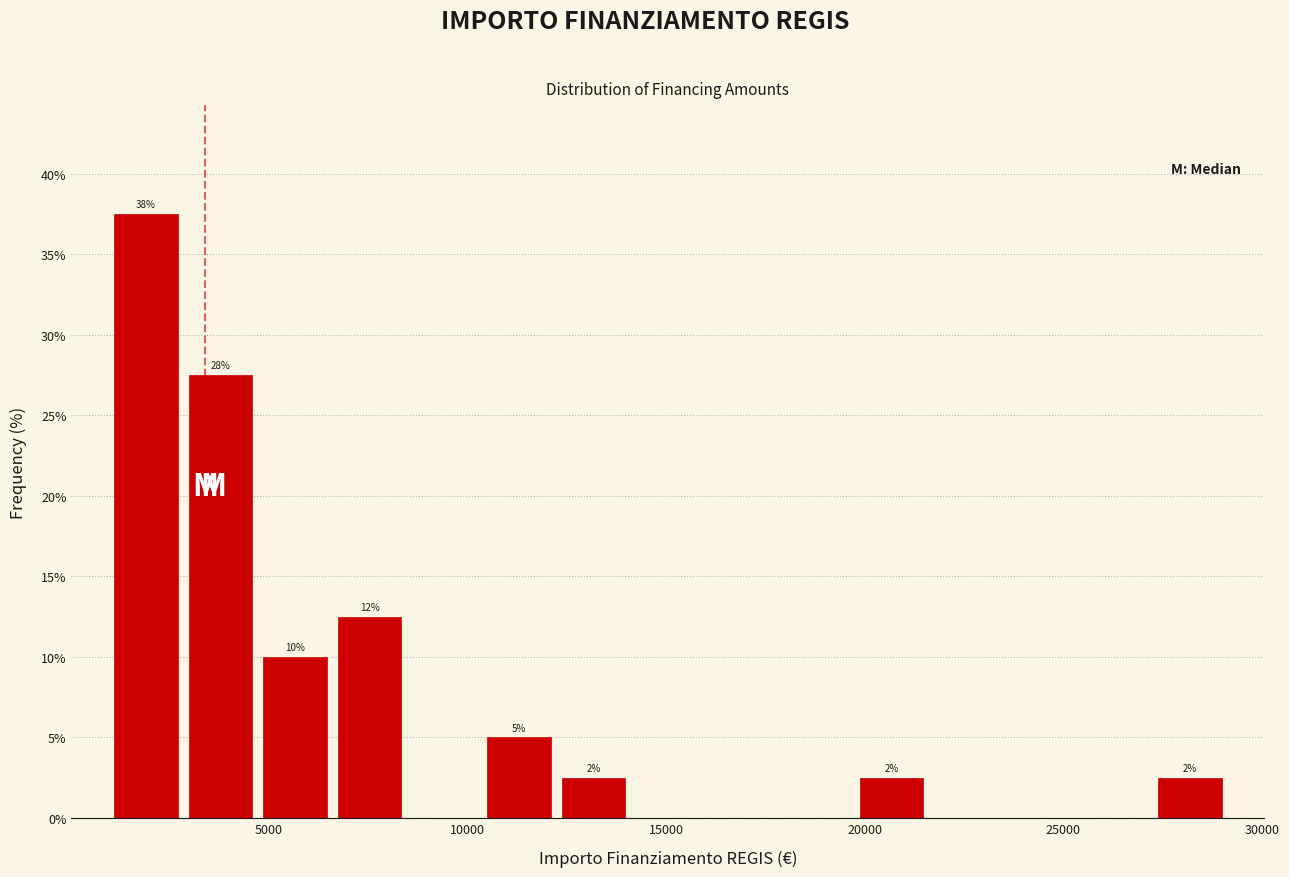

Around what value on the x-axis is the tallest bar? Give the approximate position of its centre, as read against the axis.

2000